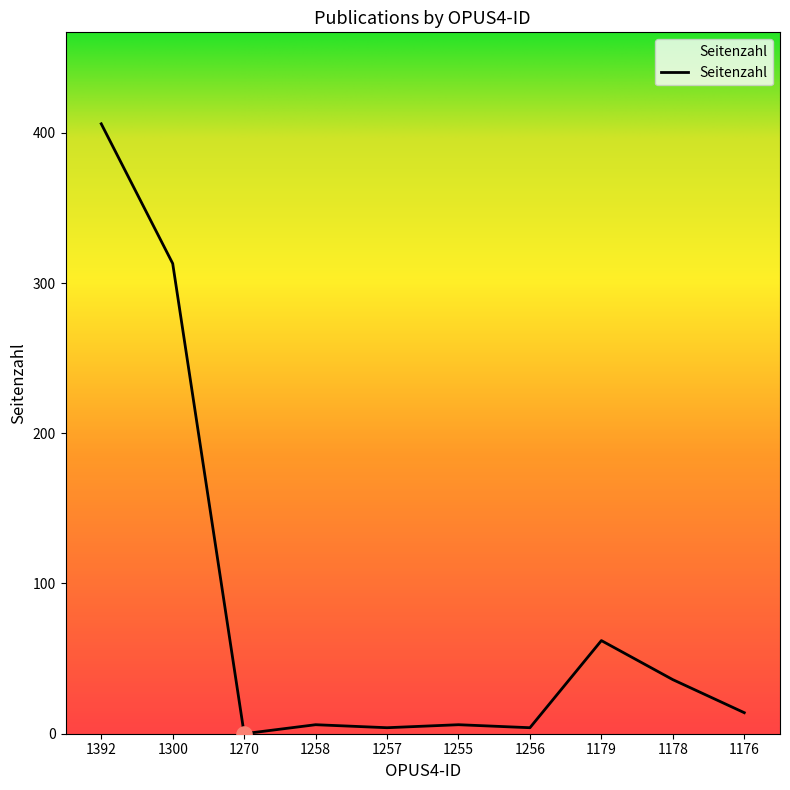

Between 1176 and 1255, which is larger?

1176